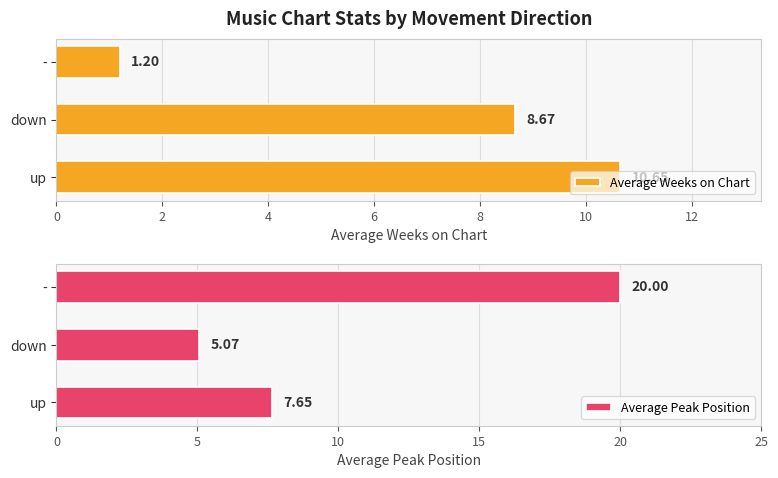

Reading right to left, transcribe all the data shown in this chart.

Average Weeks on Chart: 1.2	8.7	10.7
Average Peak Position: 20.0	5.1	7.7